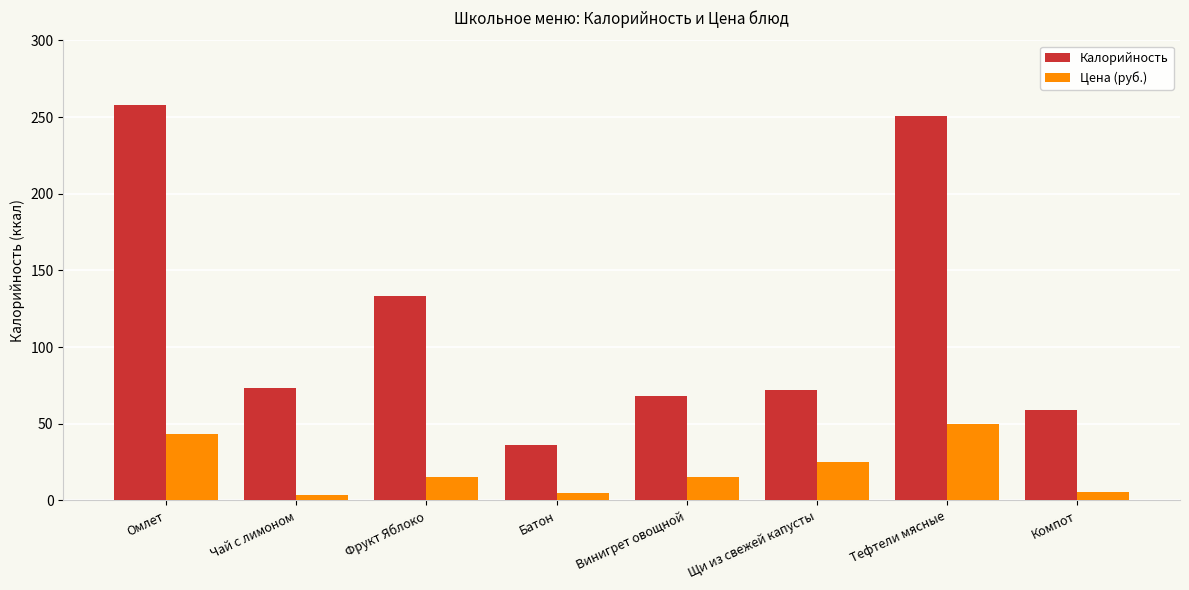

What are all the series names shown in the legend?

Калорийность, Цена (руб.)